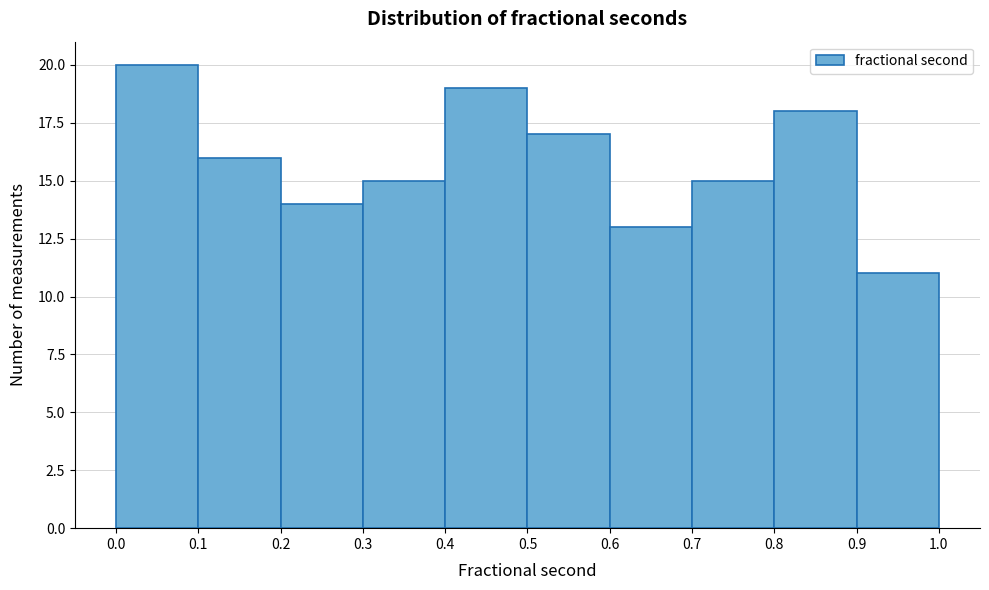

Over which range of the x-axis is the bar tallest?

0.0 to 0.1